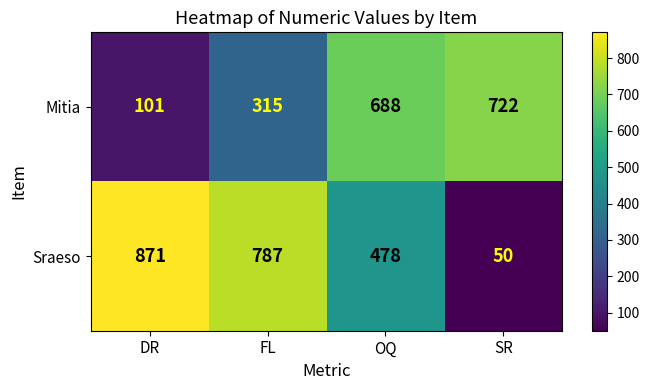

What is the highest value of the Mitia series?

722